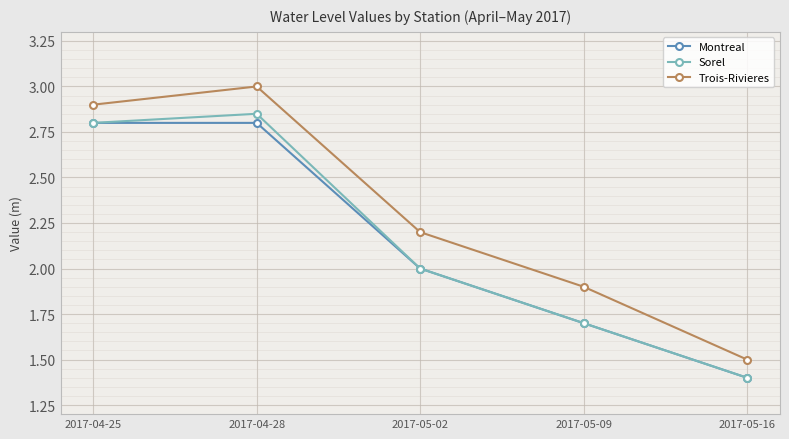

How many interior local peaks does the Trois-Rivieres series have?

1